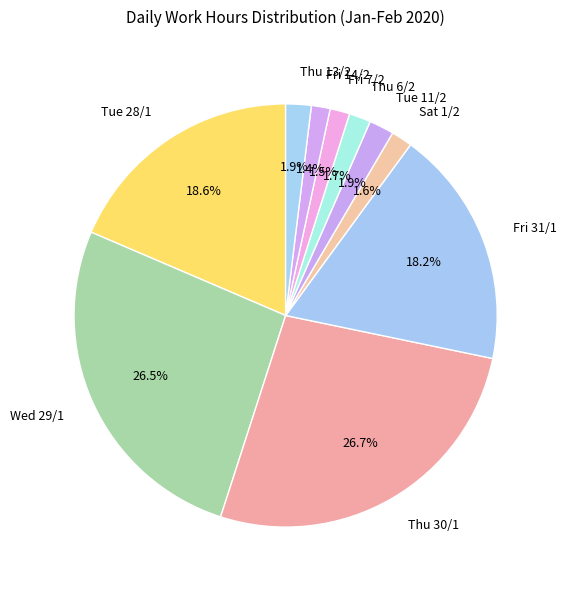

Between Thu 13/2 and Thu 30/1, which is larger?

Thu 30/1